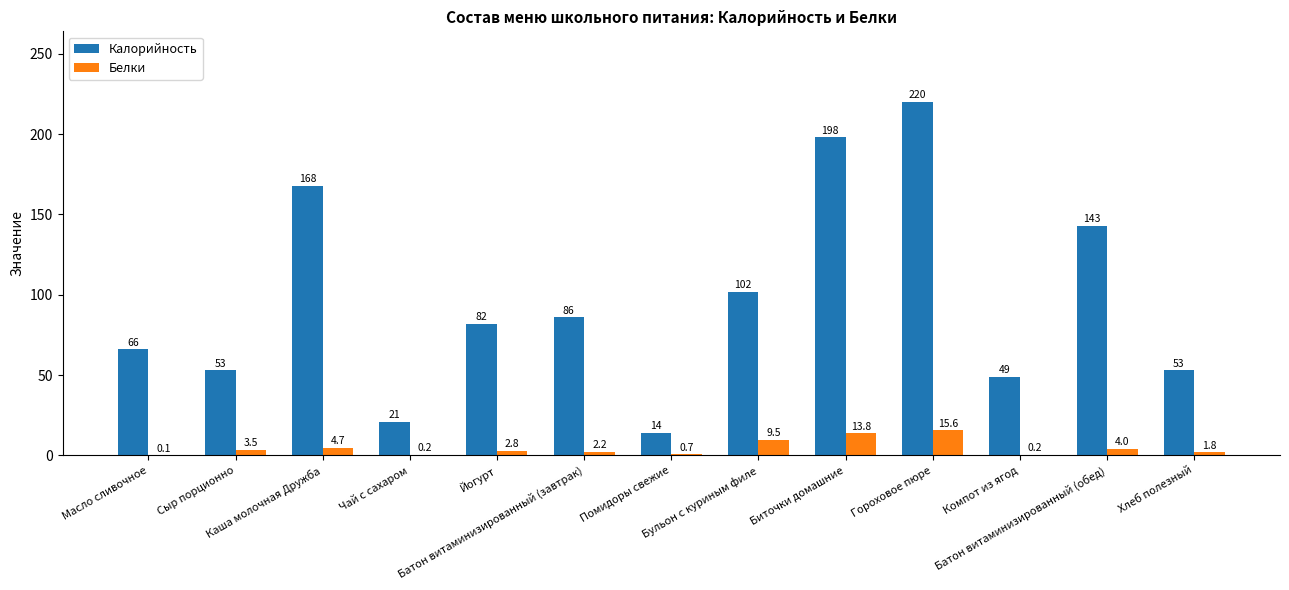

Between Батон витаминизированный (завтрак) and Помидоры свежие, which series saw the biggest shift?

Калорийность